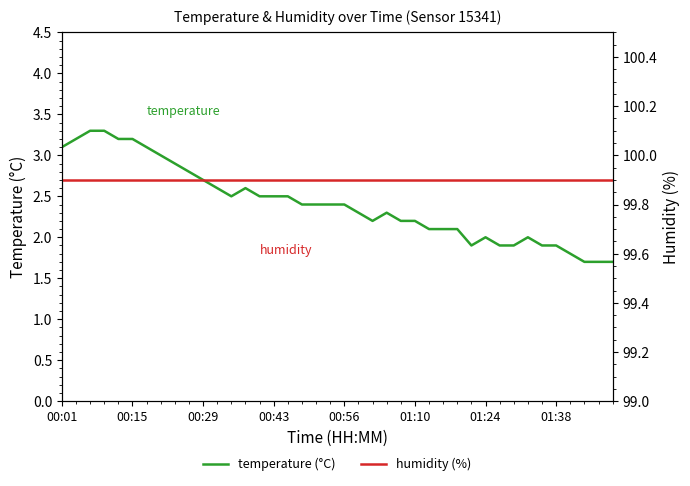

Reading left to right, transcribe all the data shown in this chart.

temperature: 3.1	3.2	3.3	3.3	3.2	3.2	3.1	3.0	2.9	2.8	2.7	2.6	2.5	2.6	2.5	2.5	2.5	2.4	2.4	2.4	2.4	2.3	2.2	2.3	2.2	2.2	2.1	2.1	2.1	1.9	2.0	1.9	1.9	2.0	1.9	1.9	1.8	1.7	1.7	1.7
humidity: 99.9	99.9	99.9	99.9	99.9	99.9	99.9	99.9	99.9	99.9	99.9	99.9	99.9	99.9	99.9	99.9	99.9	99.9	99.9	99.9	99.9	99.9	99.9	99.9	99.9	99.9	99.9	99.9	99.9	99.9	99.9	99.9	99.9	99.9	99.9	99.9	99.9	99.9	99.9	99.9